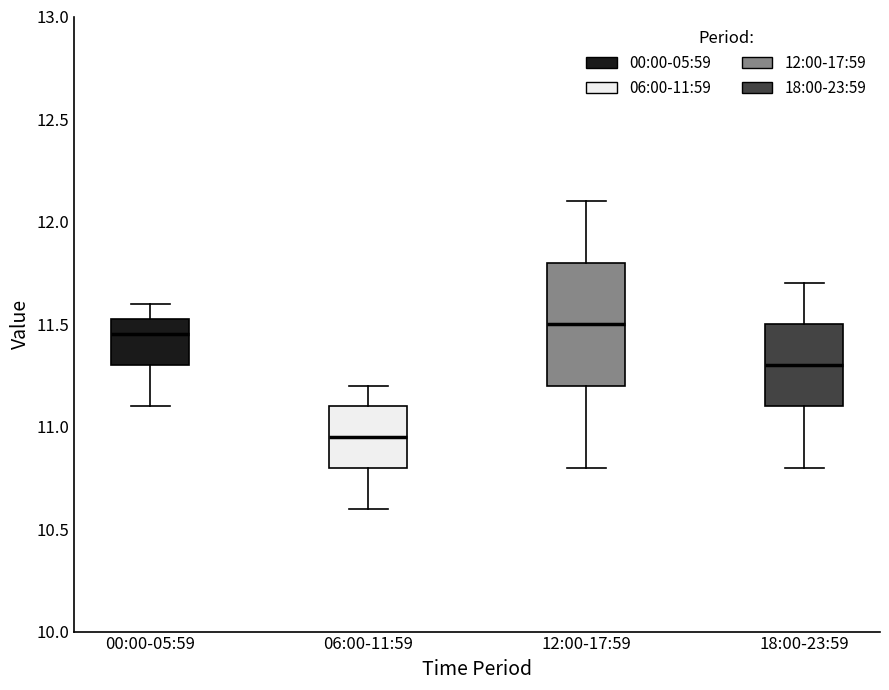

Where is the upper edge of the box for 18:00-23:59 on the y-axis? The values are not printed on the chart, so give them approximately, as read against the axis.

11.50